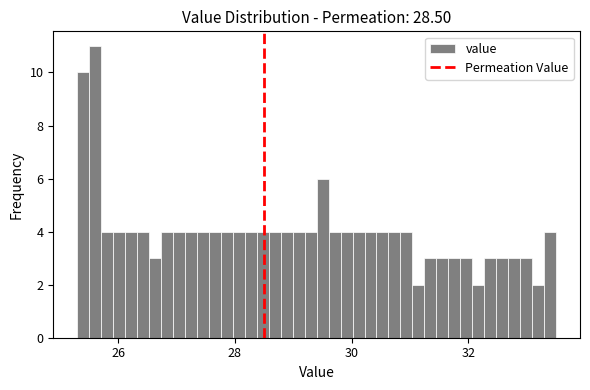

Read against the x-axis, roughly where is the centre of the tallest bar?

25.6